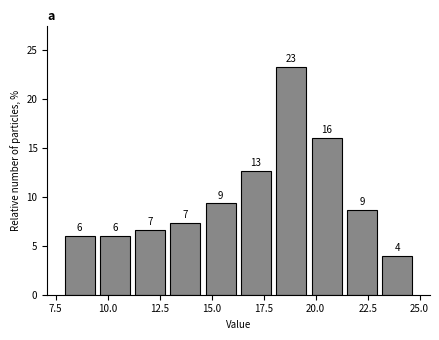

Read against the x-axis, roughly where is the centre of the tallest bar?

19.0